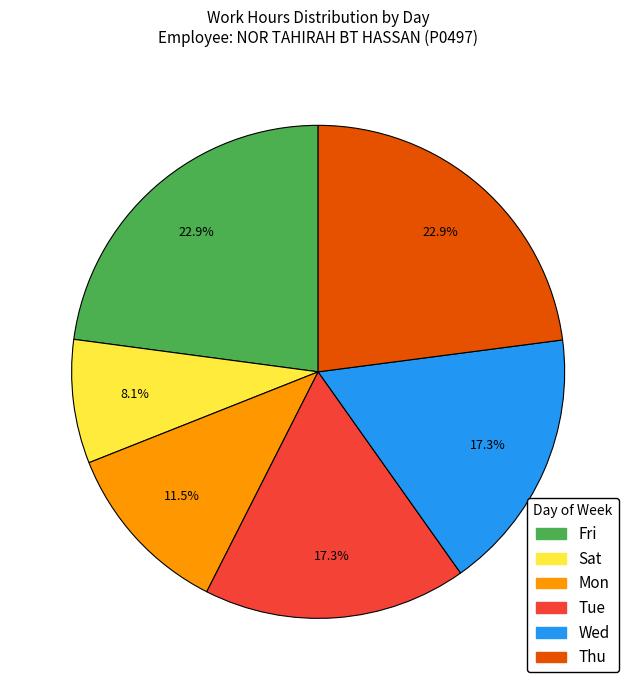

Is there any slice that represents more than half of the pie?

No